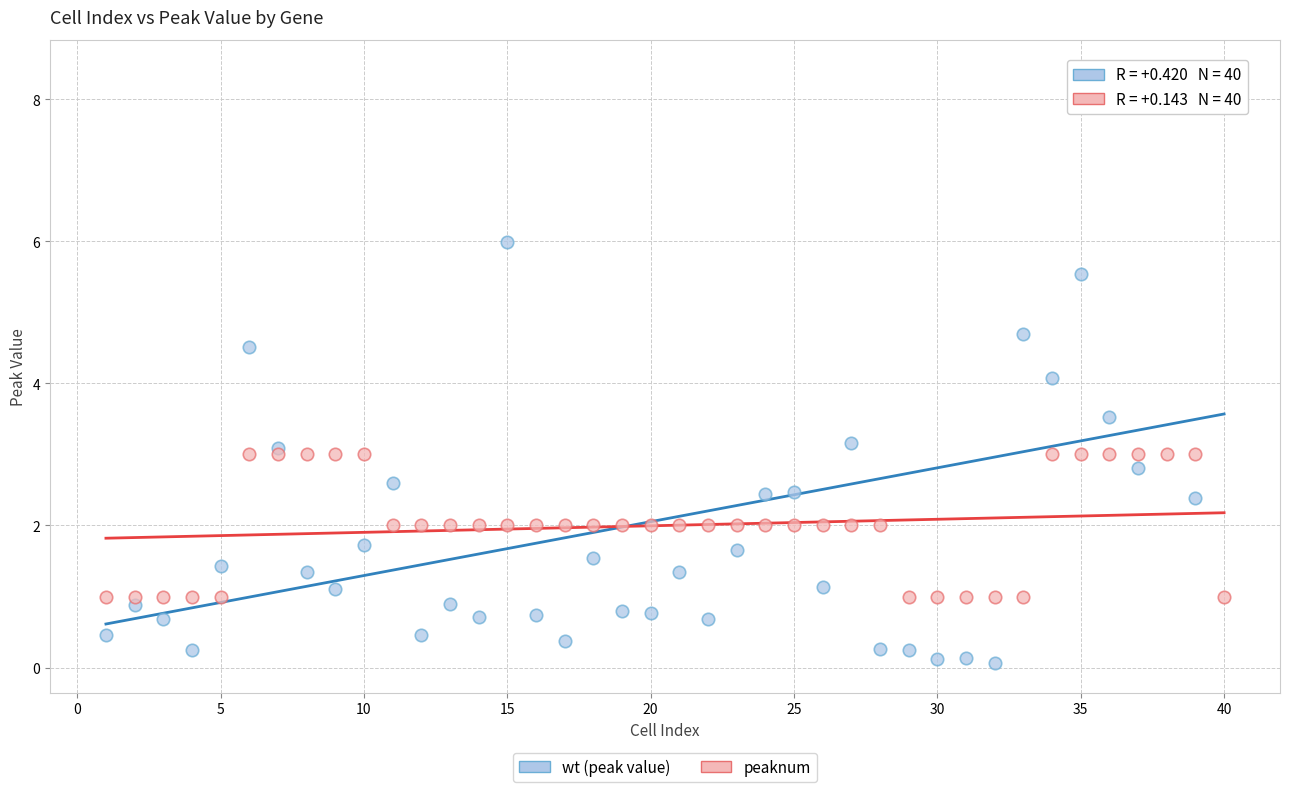

Which series reaches the minimum Y coordinate?

wt (peak value)